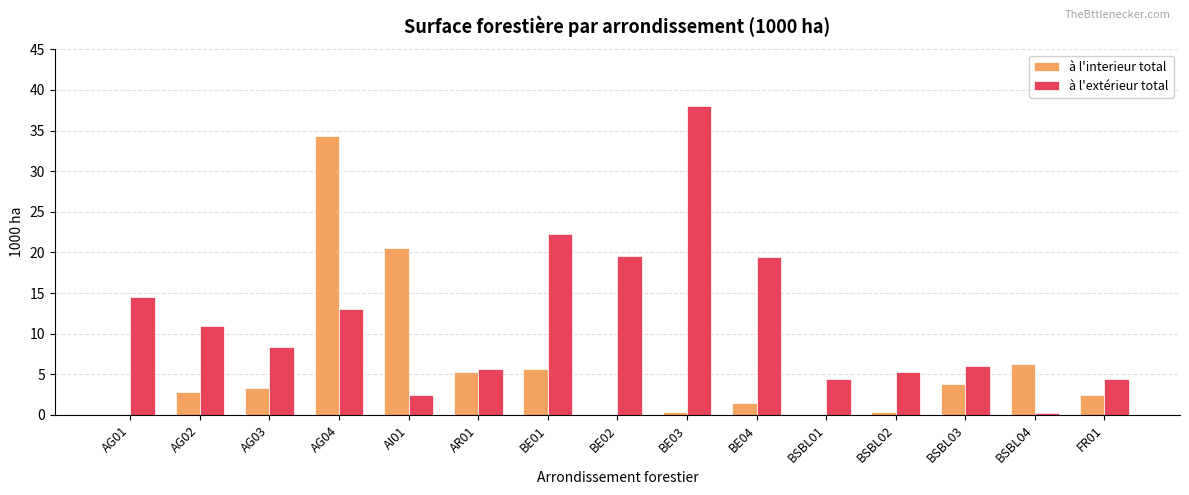

Where is à l'interieur total nearest to the value 17?

AI01